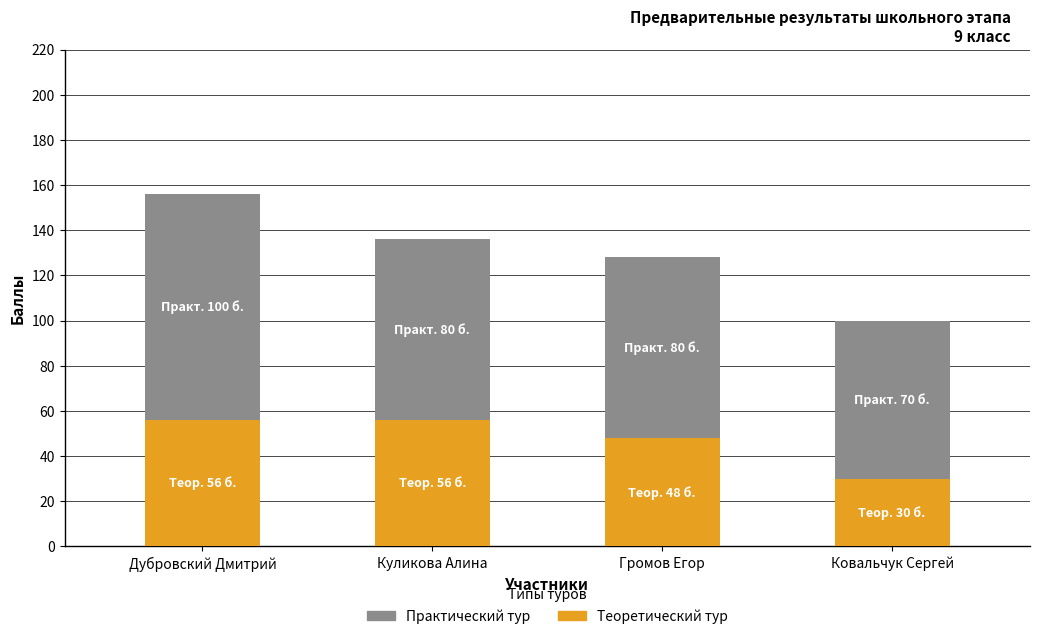

Where is Теоретический тур nearest to the value 43?

Громов Егор